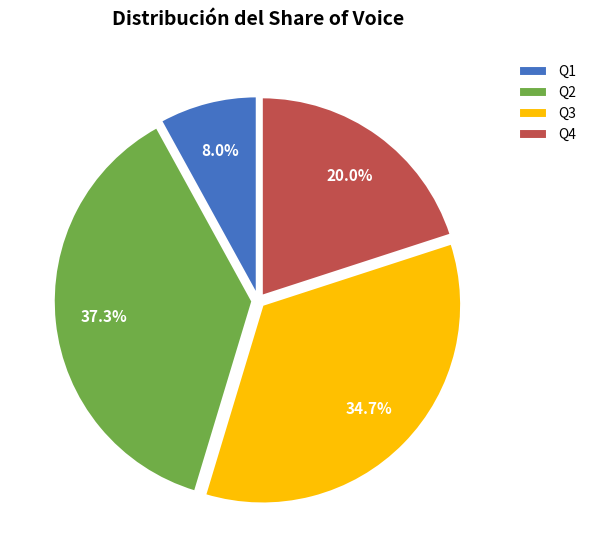

Is the sum of Q1 and Q3 greater than half?

No